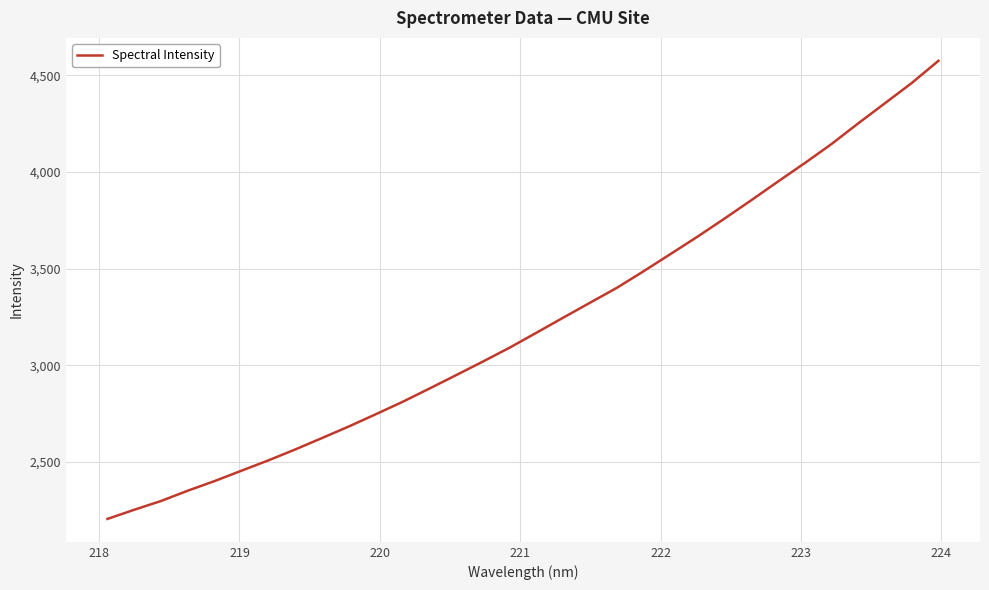

What is the difference between the second highest and second lowest values?

2208.5